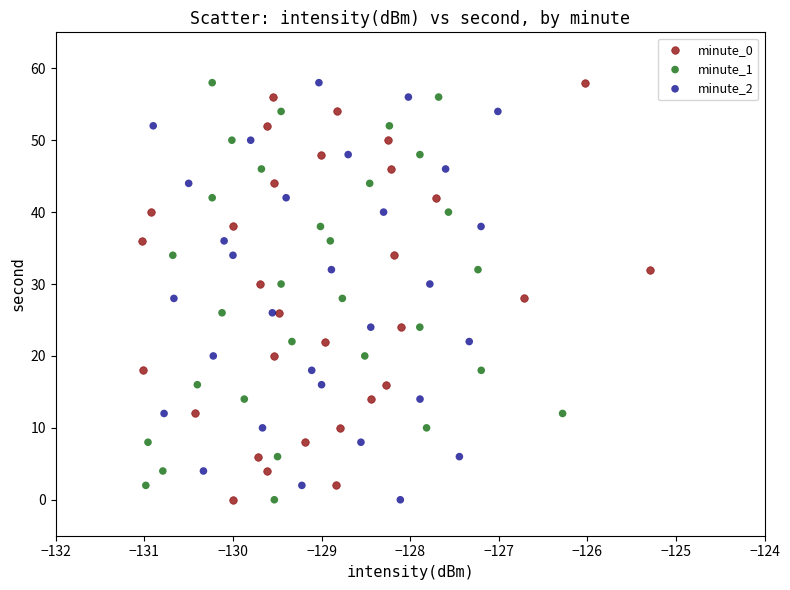

What are all the series names shown in the legend?

minute_0, minute_1, minute_2